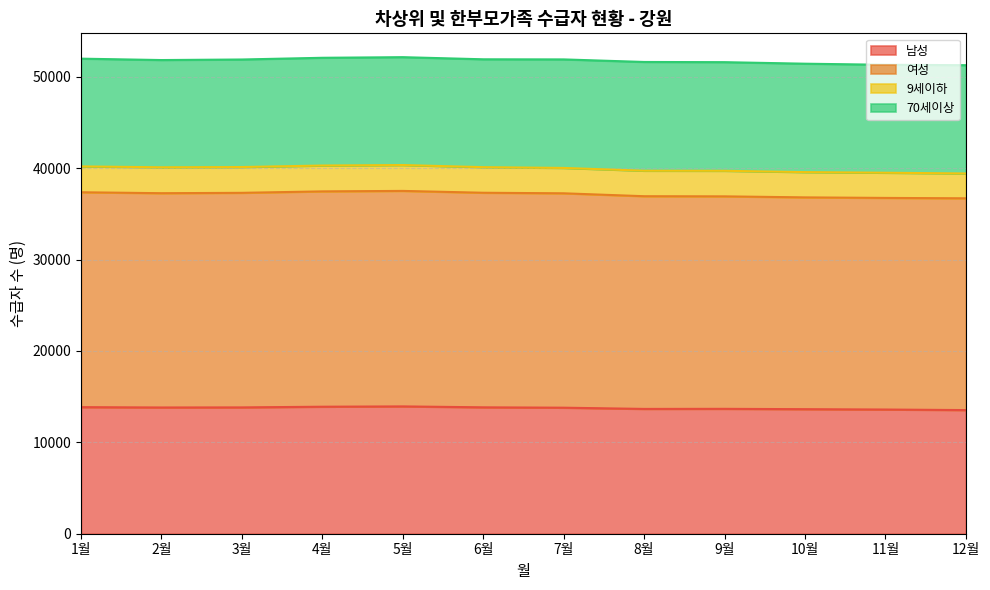

What is the highest value of the 남성 series?

13930